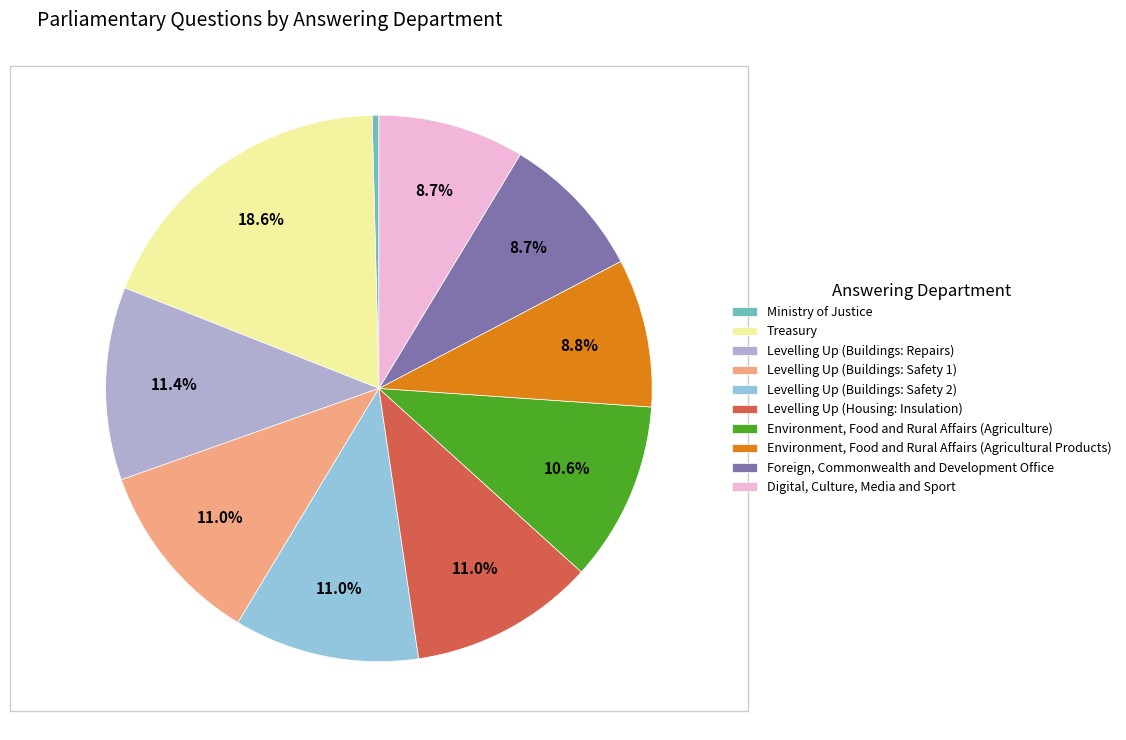

Does any single category account for the majority?

No